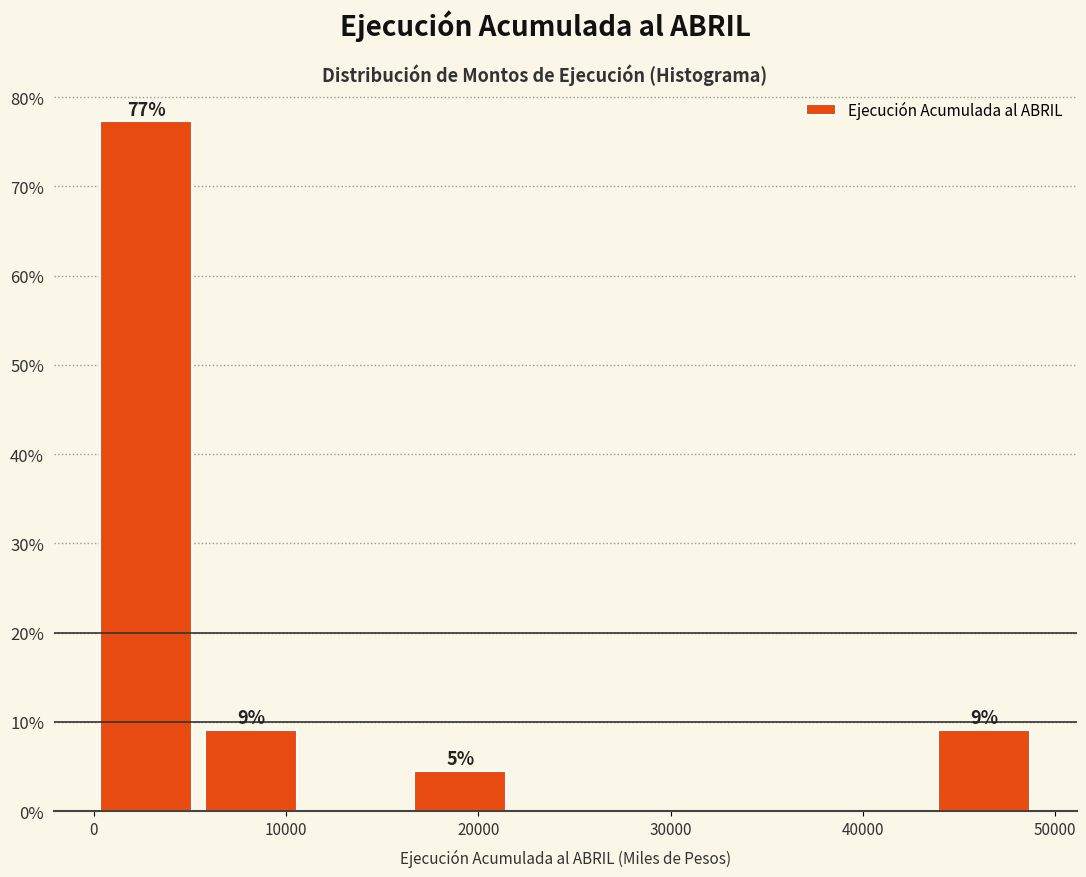

Over which range of the x-axis is the bar tallest?

0 to 5000